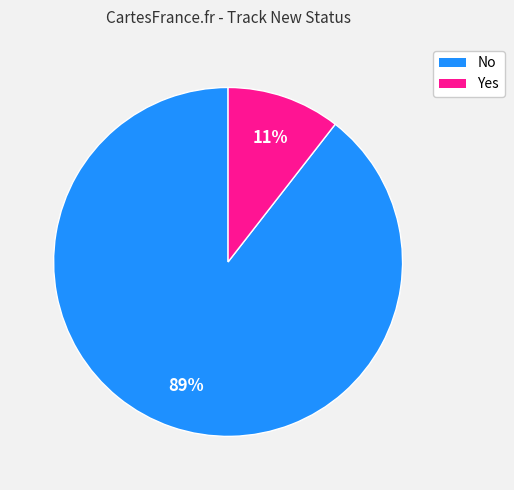

Is it true that No is 81% of the pie?

False